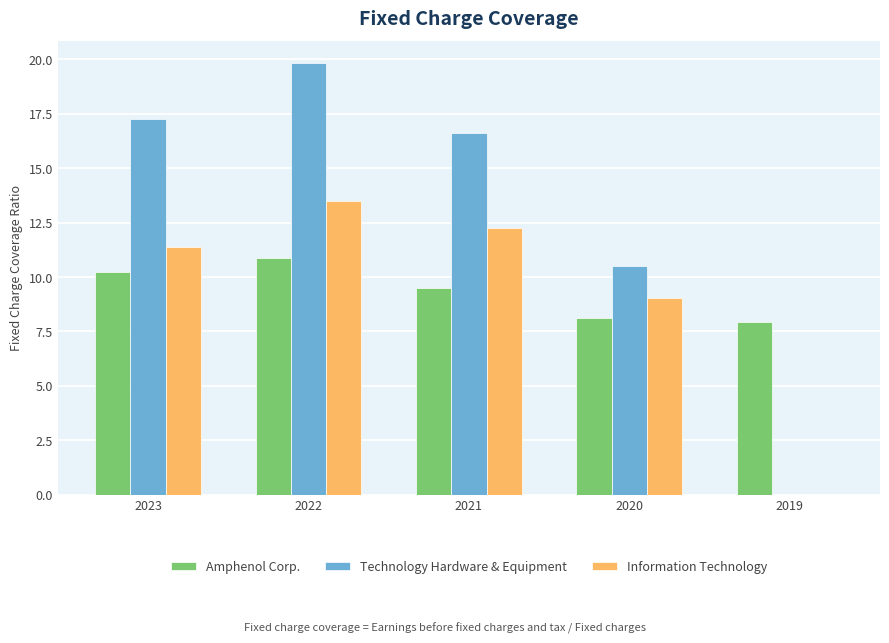

How many groups of bars are there?

5